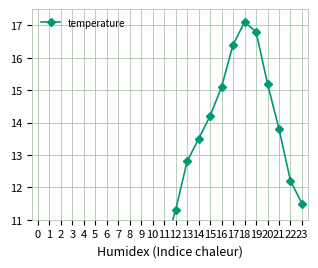

List the labels in order of value, largest first.

18, 19, 17, 20, 16, 15, 21, 14, 13, 22, 23, 12, 11, 10, 9, 8, 7, 6, 5, 4, 3, 2, 1, 0